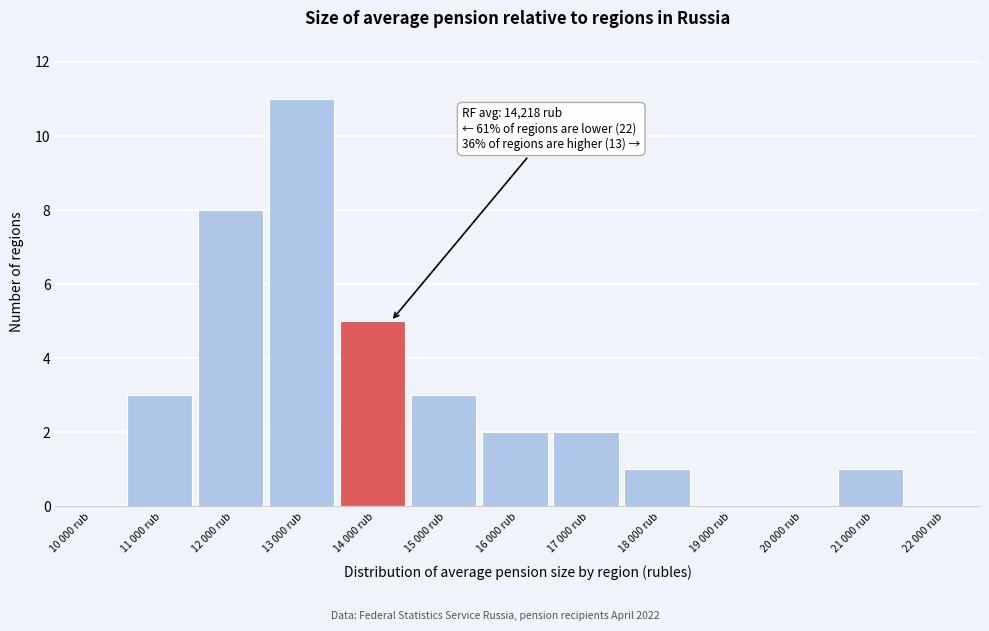

Reading left to right, extract all data points from this chart.

10 000 rub=0	11 000 rub=3	12 000 rub=8	13 000 rub=11	14 000 rub=5	15 000 rub=3	16 000 rub=2	17 000 rub=2	18 000 rub=1	19 000 rub=0	20 000 rub=0	21 000 rub=1	22 000 rub=0